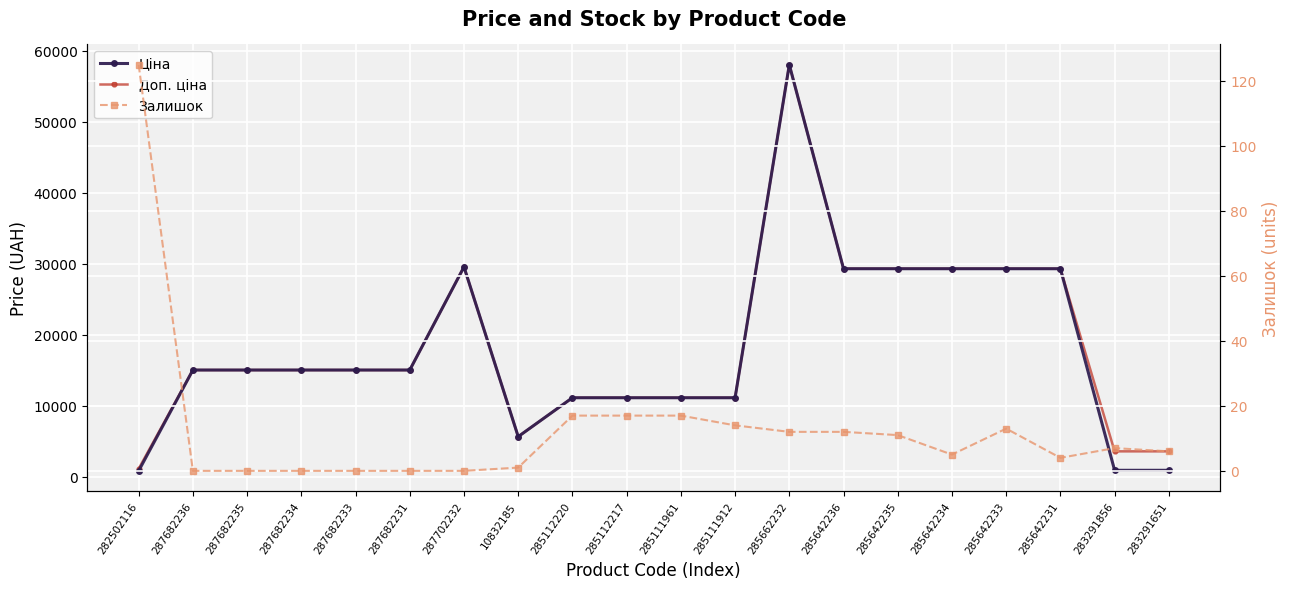

Which category has the lowest value in the Доп. ціна series?

282502116